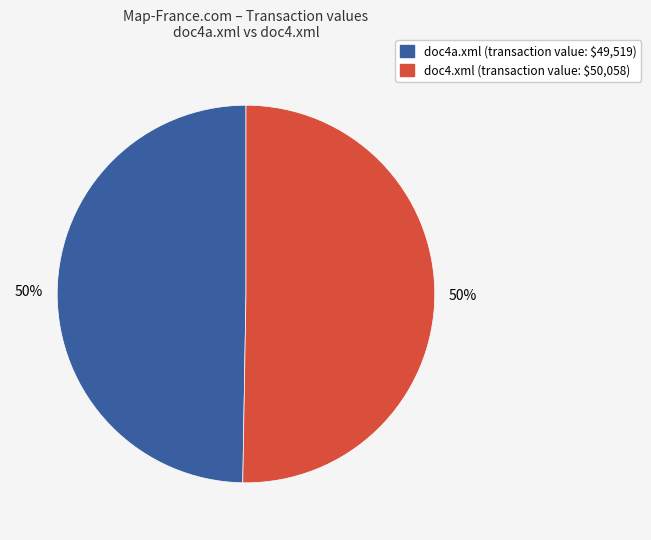

To the nearest percent, what is the average slice percentage?

50%